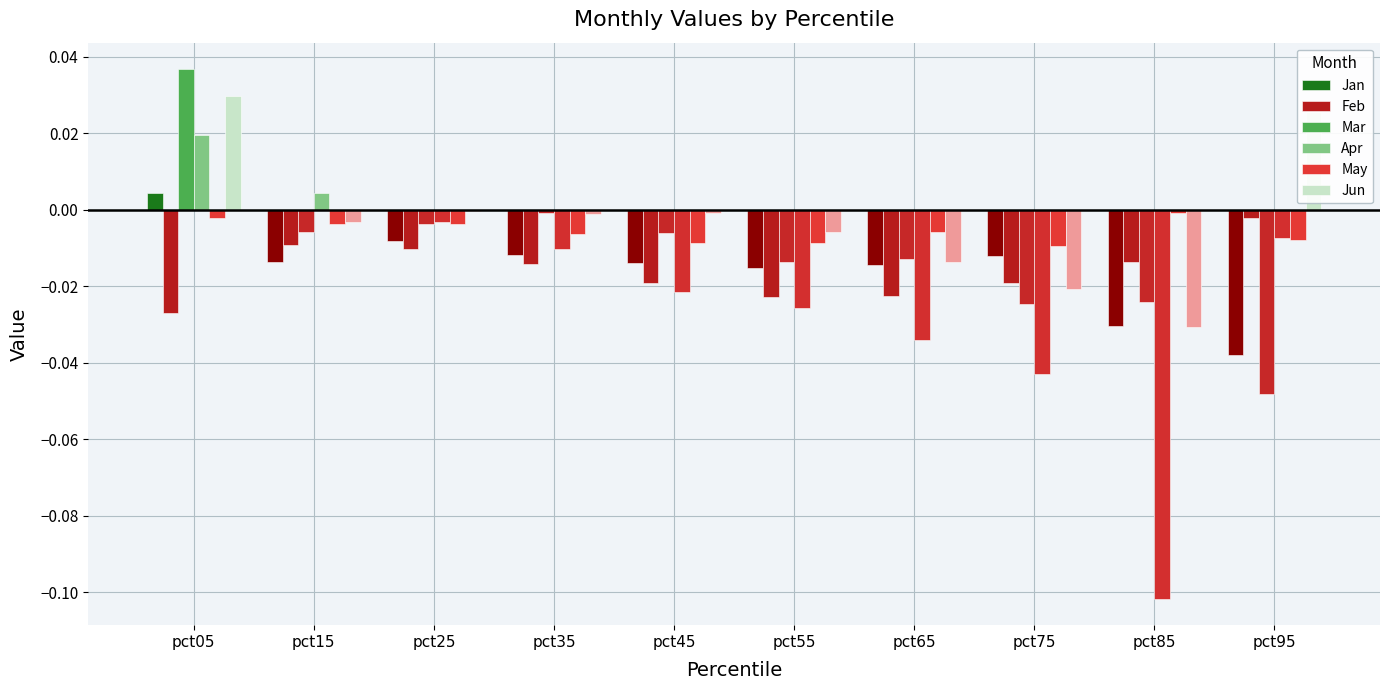

Between pct65 and pct75, which series saw the biggest shift?

Mar